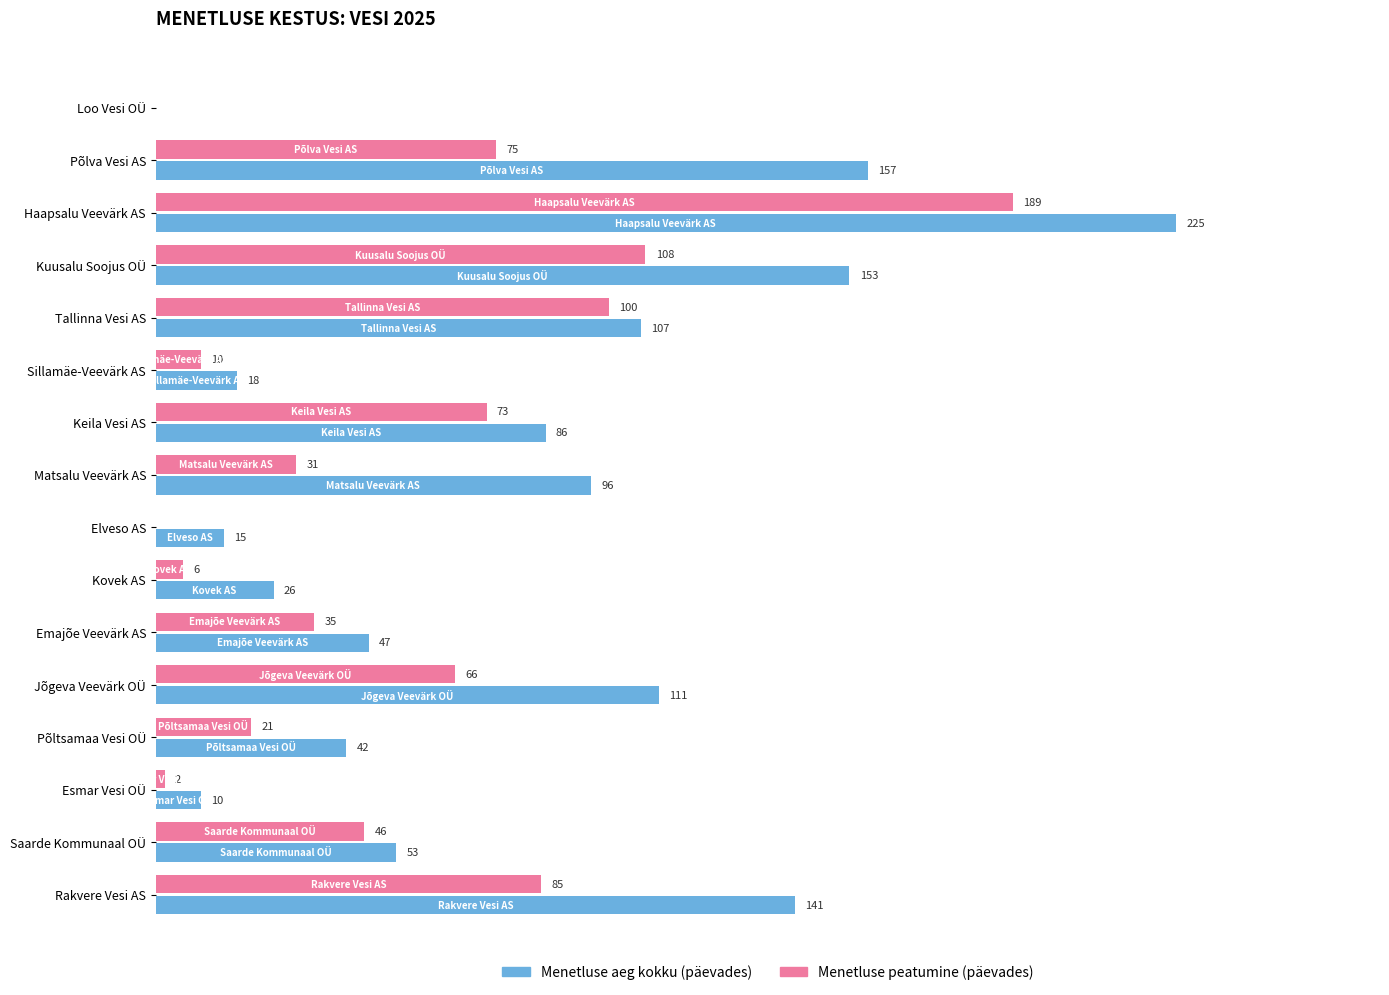

Is the value of Menetluse aeg kokku (päevades) at Matsalu Veevärk AS greater than the value of Menetluse peatumine (päevades) at Põltsamaa Vesi OÜ?

Yes